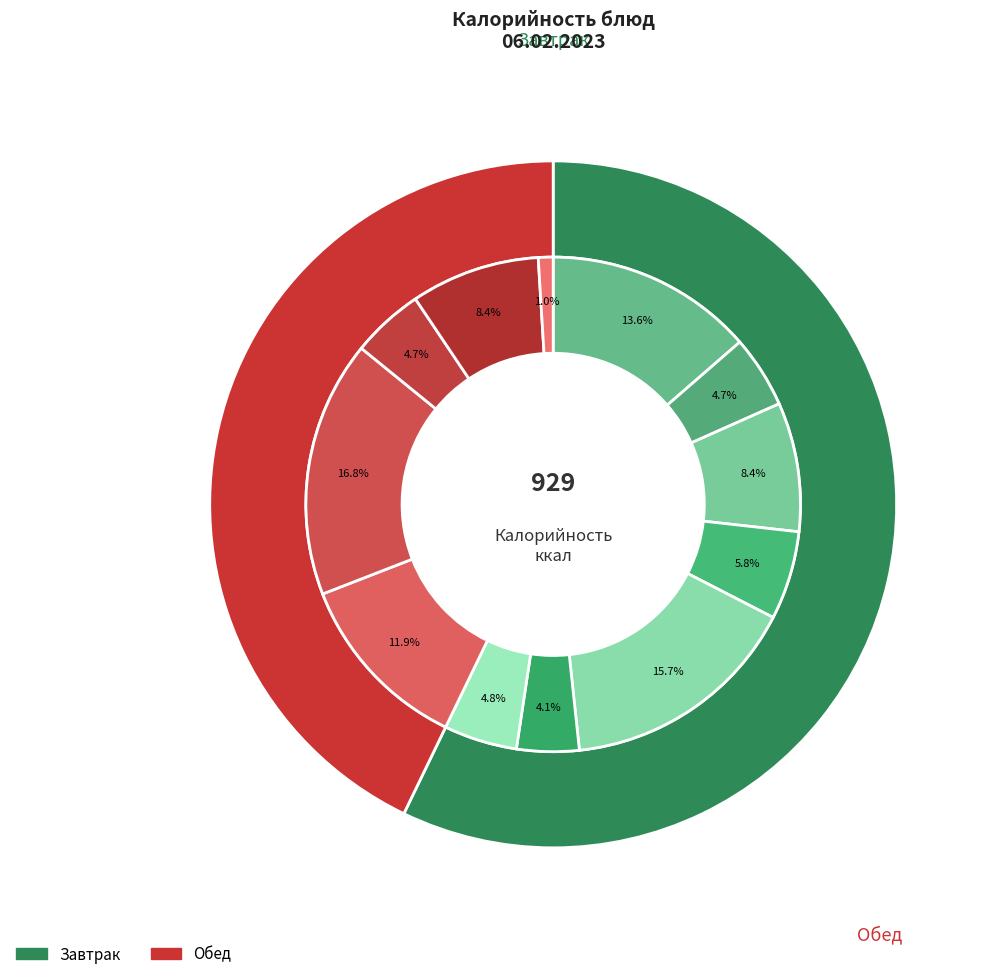

To the nearest percent, what portion does Фрукты свежие (яблоки) represent?

5%